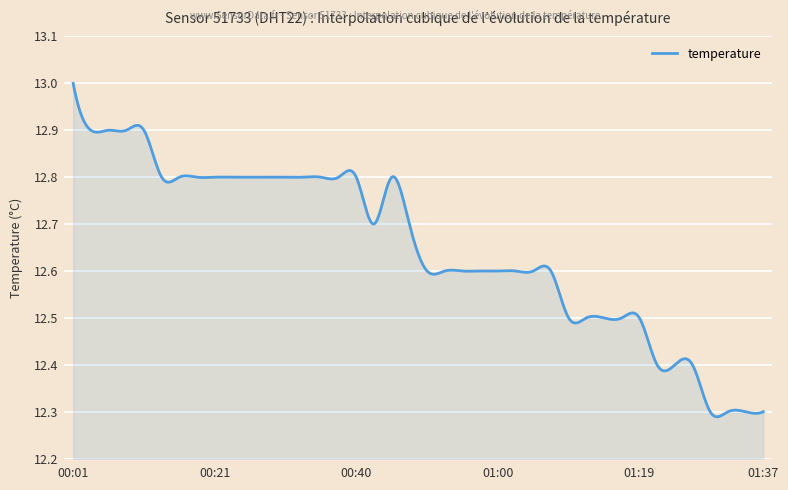

Count the number of data series in this chart.

1